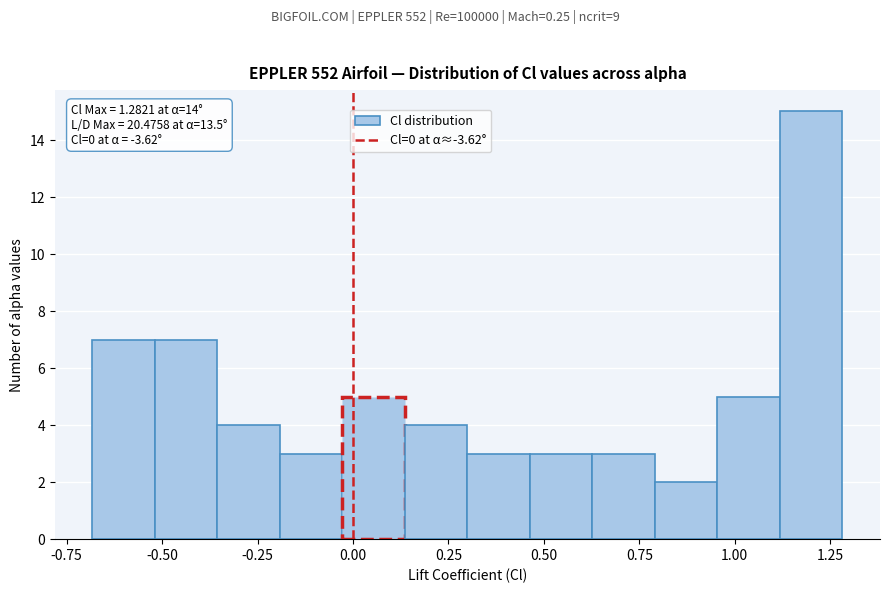

Around what value on the x-axis is the tallest bar? Give the approximate position of its centre, as read against the axis.

1.20